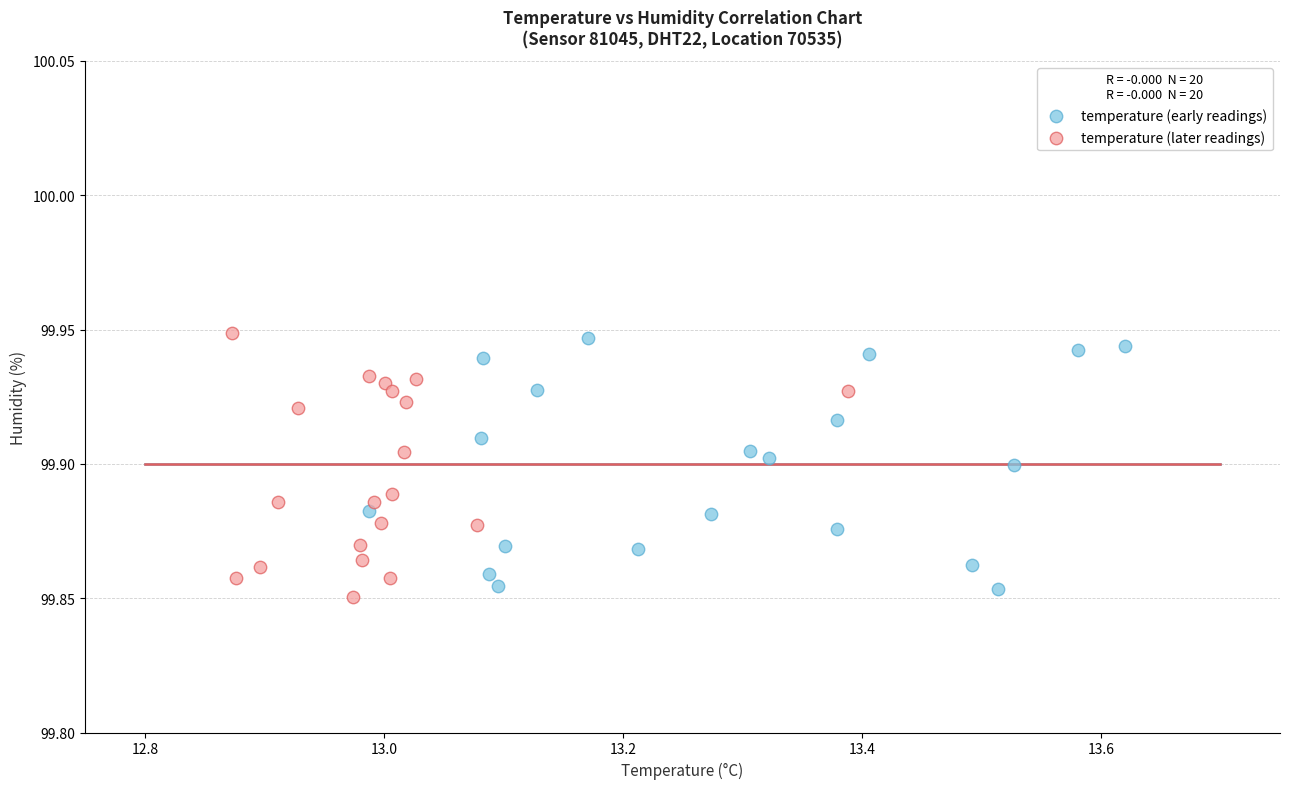

Which series has the largest Y range (max minus min)?

temperature (later readings)